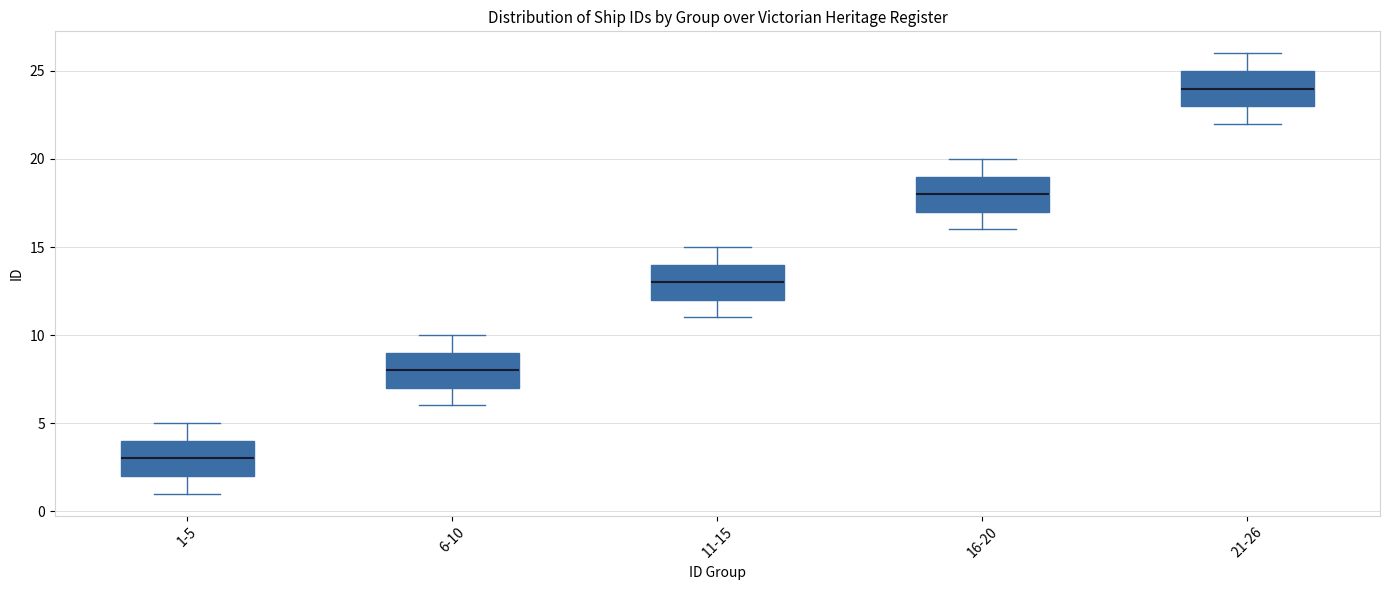

Reading left to right, transcribe this box plot: for each box, give where its median line is, the range the box spans, and where its two whiskers end, as read against the y-axis. The values are not printed on the chart, so give them approximately, as read against the axis.

1-5: median 3, box 2 to 4, whiskers 1 to 5
6-10: median 8, box 7 to 9, whiskers 6 to 10
11-15: median 13, box 12 to 14, whiskers 11 to 15
16-20: median 18, box 17 to 19, whiskers 16 to 20
21-26: median 24, box 23 to 25, whiskers 22 to 26